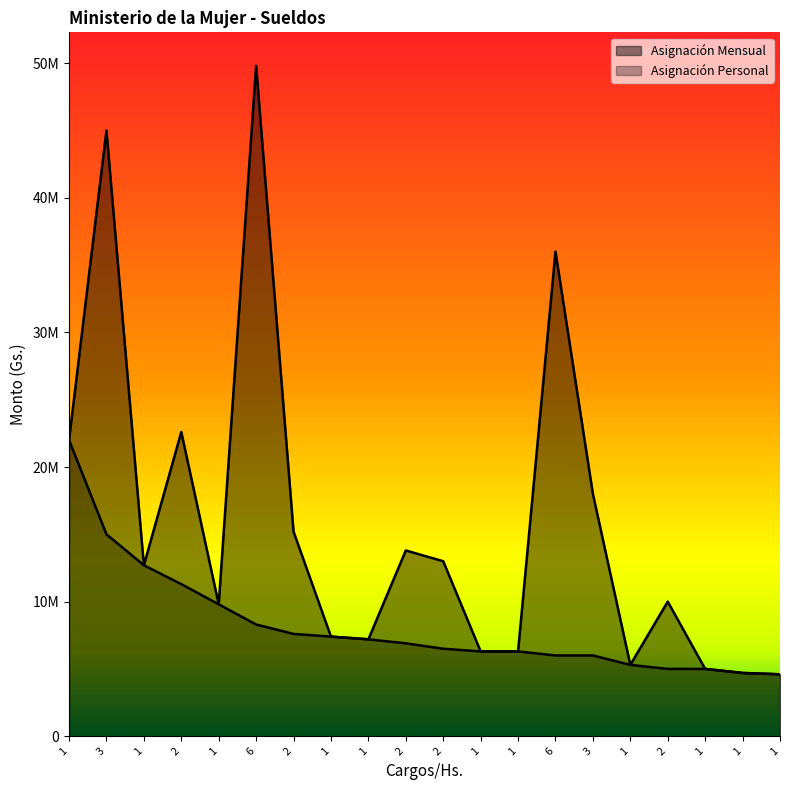

What value does the Asignación Mensual series have at 2, to the nearest 100?

13000000